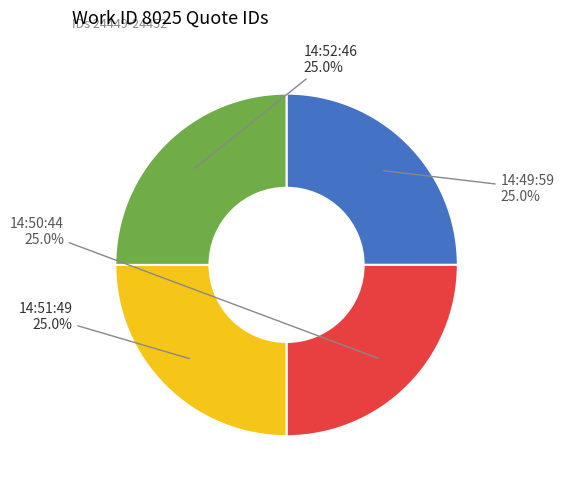

How many segments does this pie chart have?

4